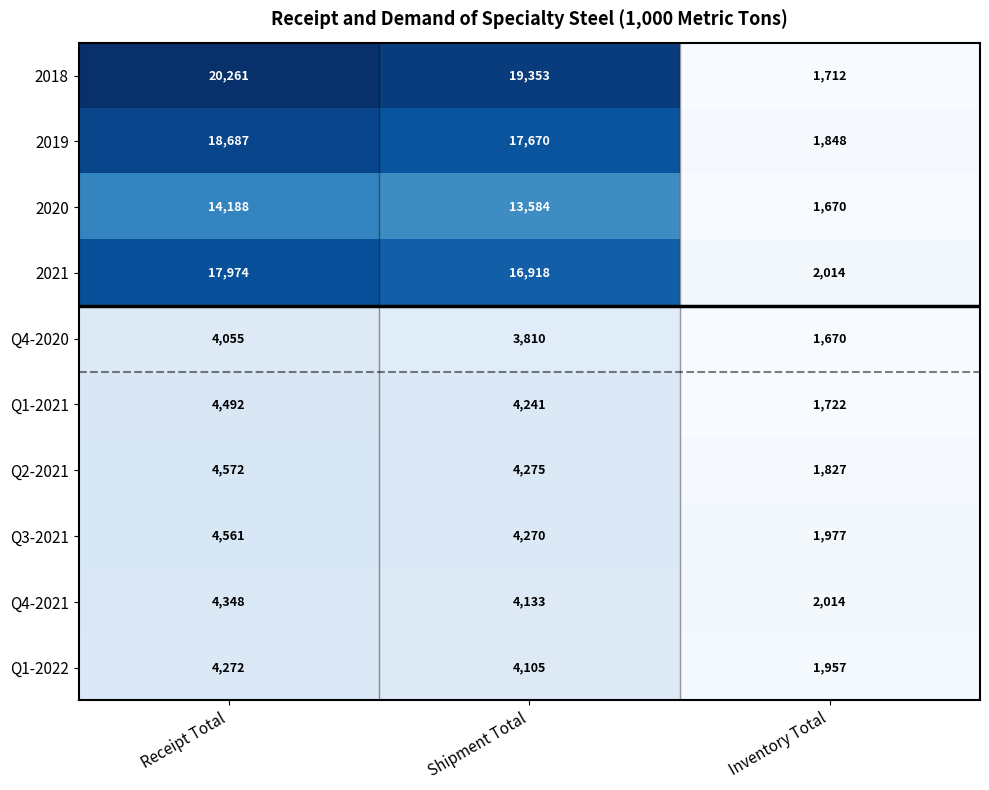

Reading right to left, transcribe all the data shown in this chart.

2018: 1712	19353	20261
2019: 1848	17670	18687
2020: 1670	13584	14188
2021: 2014	16918	17974
Q4-2020: 1670	3810	4055
Q1-2021: 1722	4241	4492
Q2-2021: 1827	4275	4572
Q3-2021: 1977	4270	4561
Q4-2021: 2014	4133	4348
Q1-2022: 1957	4105	4272